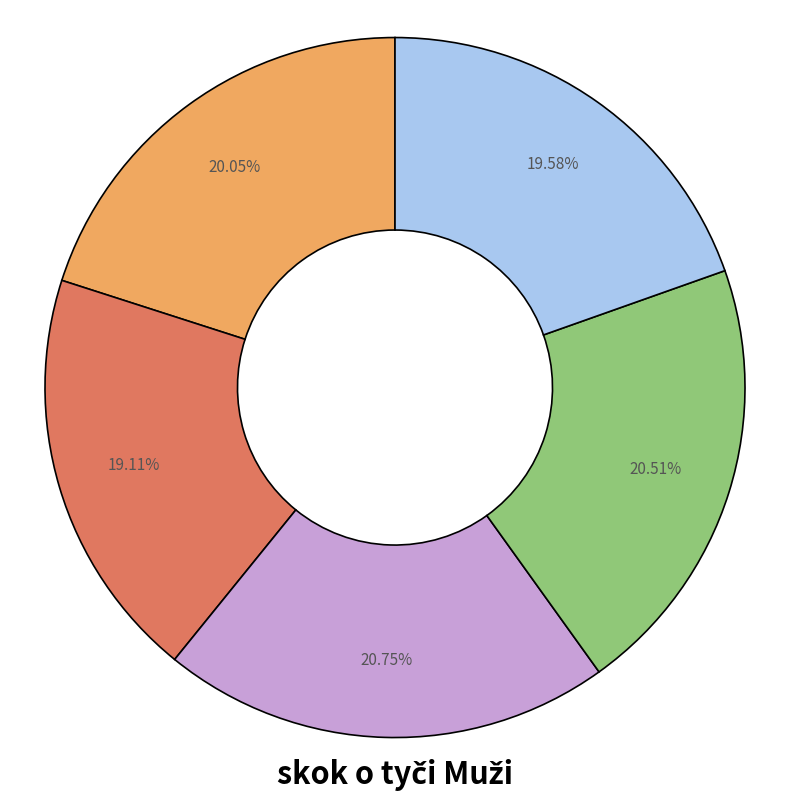

Does any single category account for the majority?

No